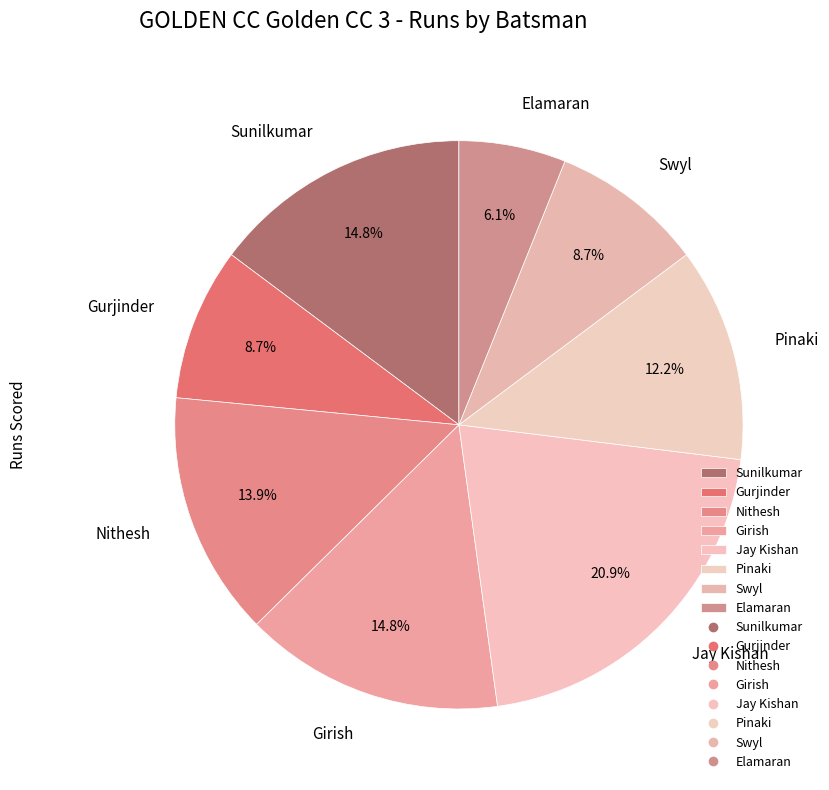

Combined, what portion of the pie is Elamaran and Nithesh?

20.0%